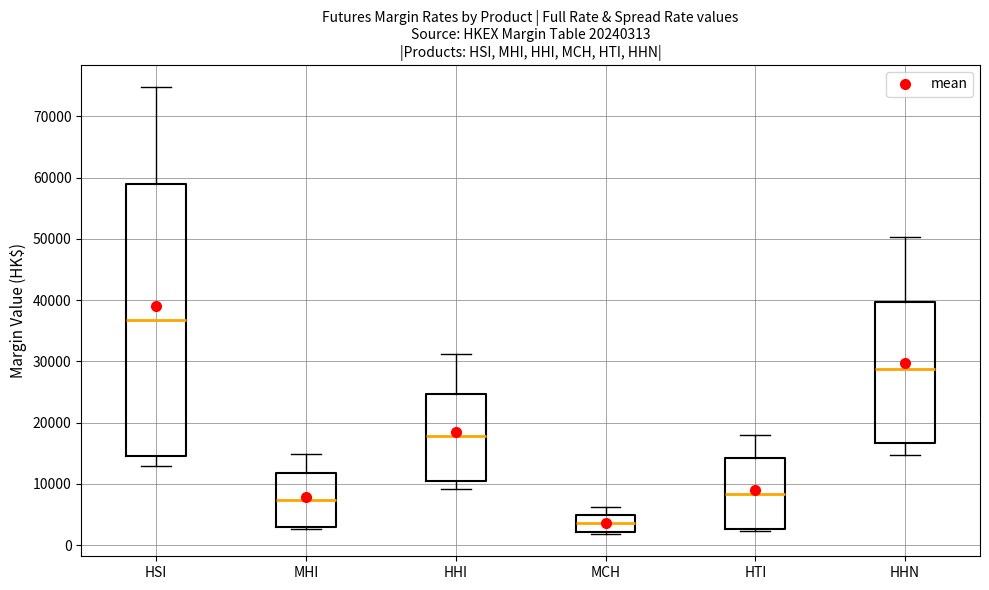

Which box has the lowest median line?

MCH